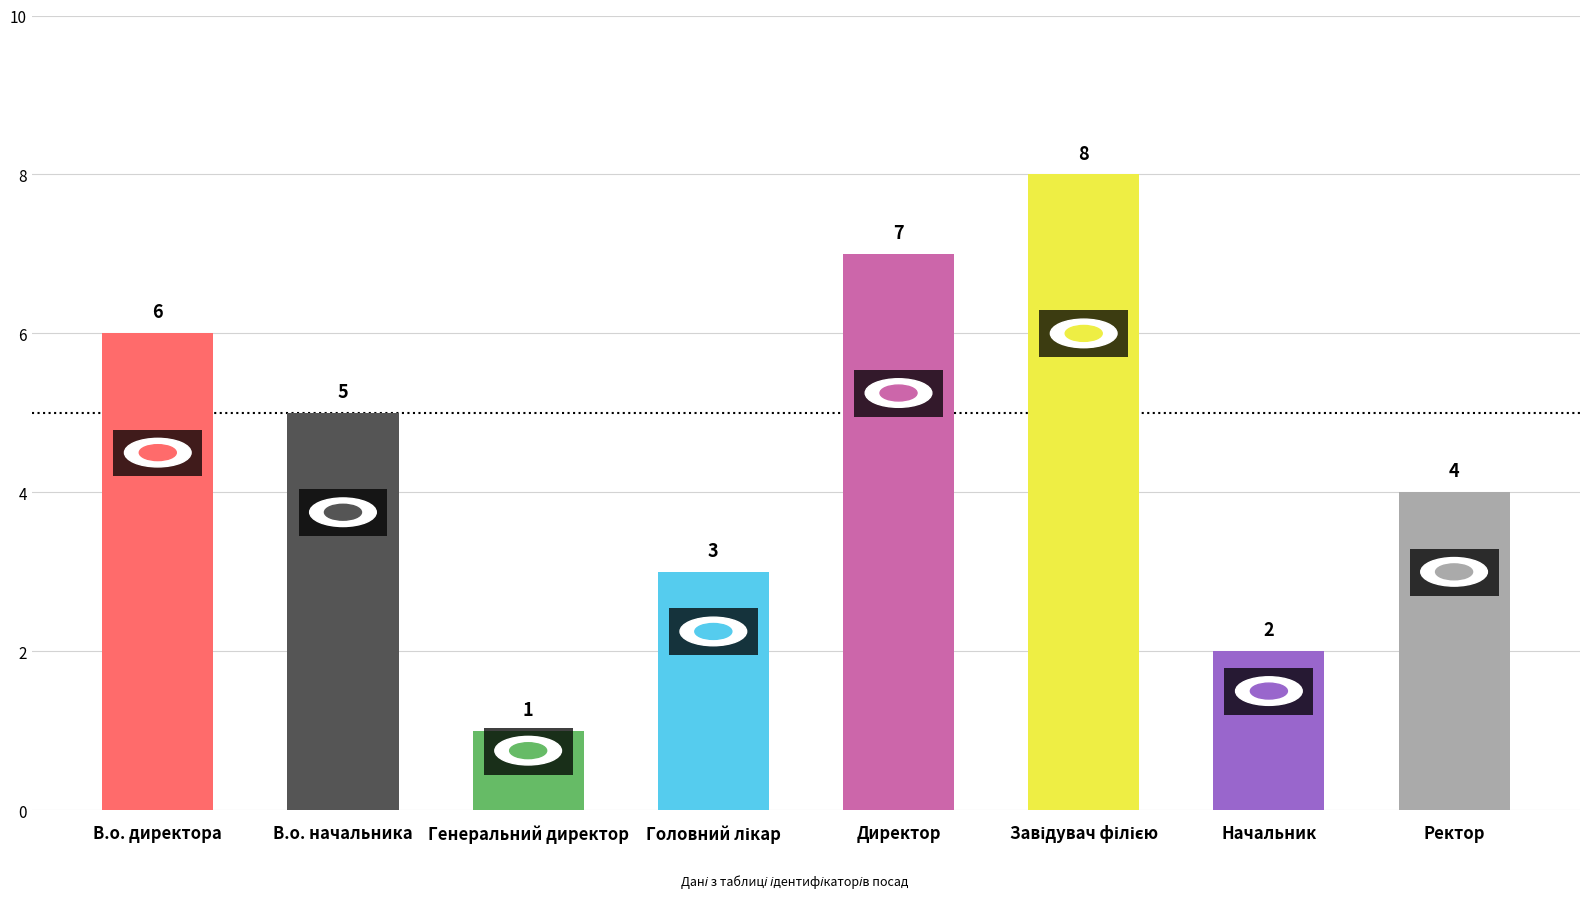

The chart shows a value of 2 at Директор. True or false?

False